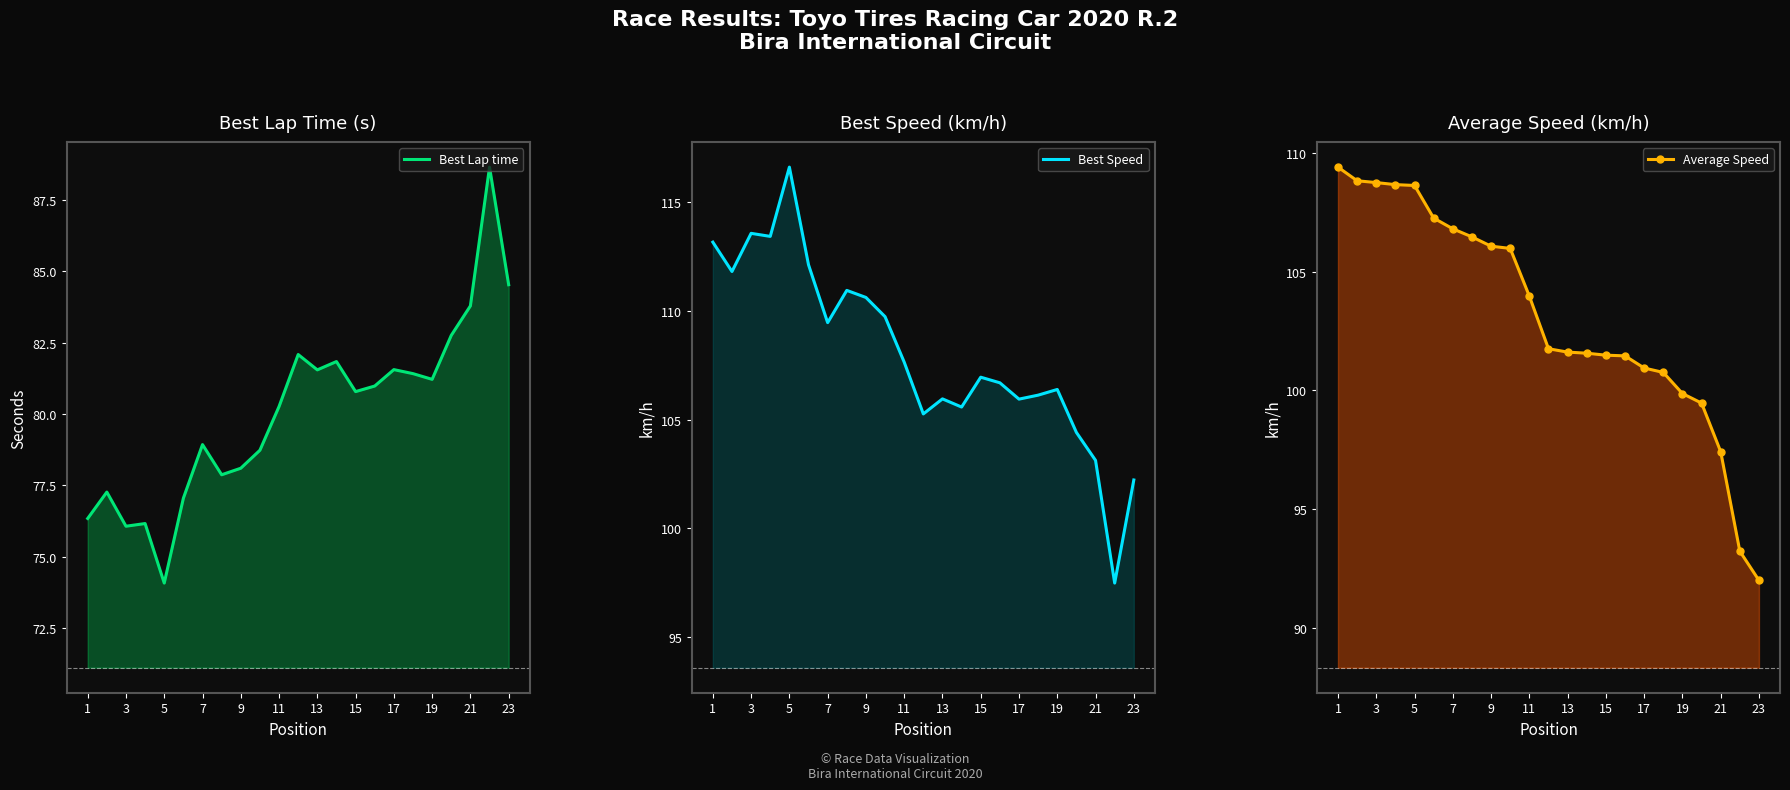

What is the total value across all series at 15?

295.3